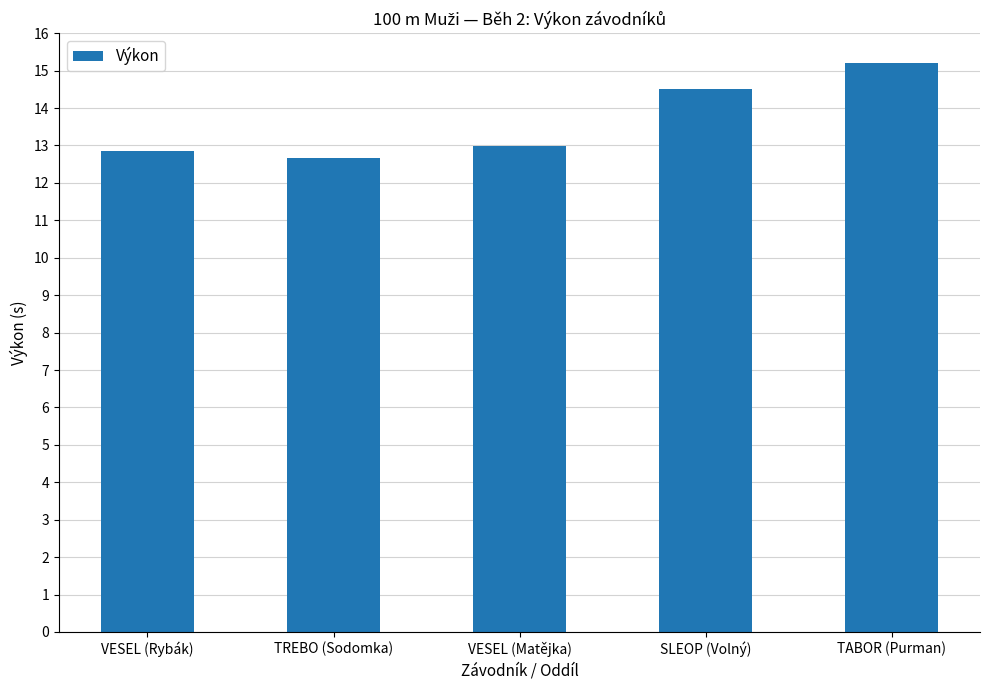

What is the difference between the values at SLEOP (Volný) and VESEL (Matějka)?

1.5